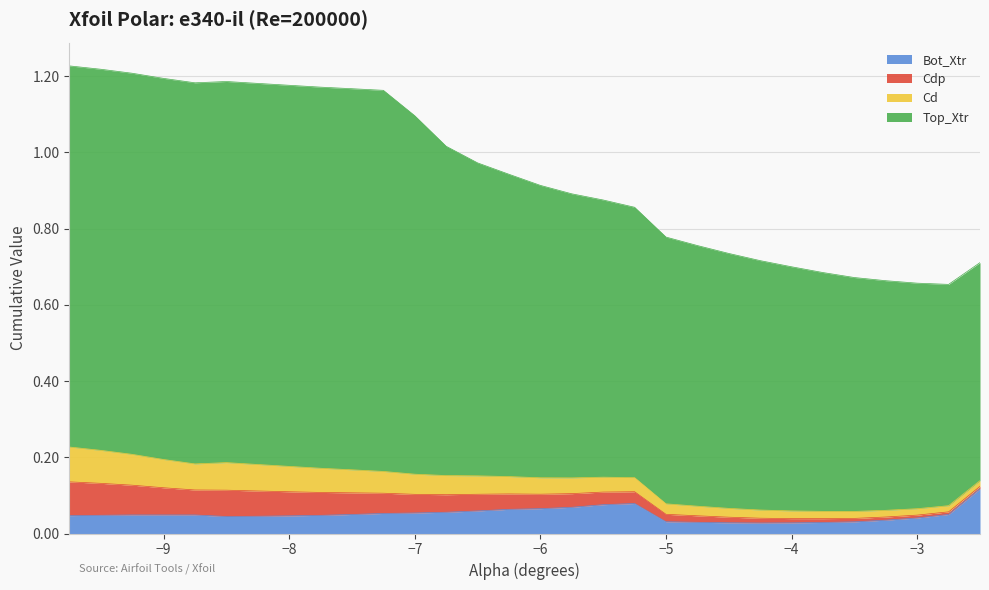

Where is the first local minimum for Bot_Xtr?

-8.5